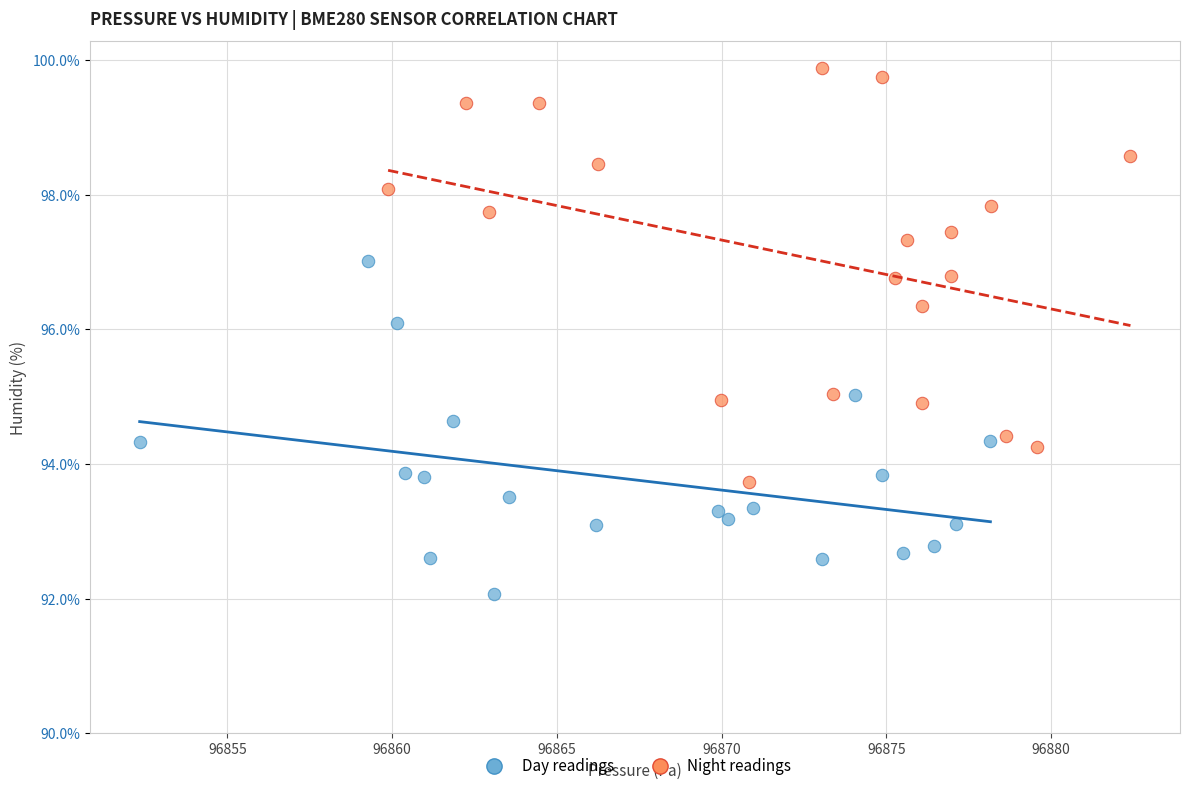

Which series contains the highest Y value?

Night readings